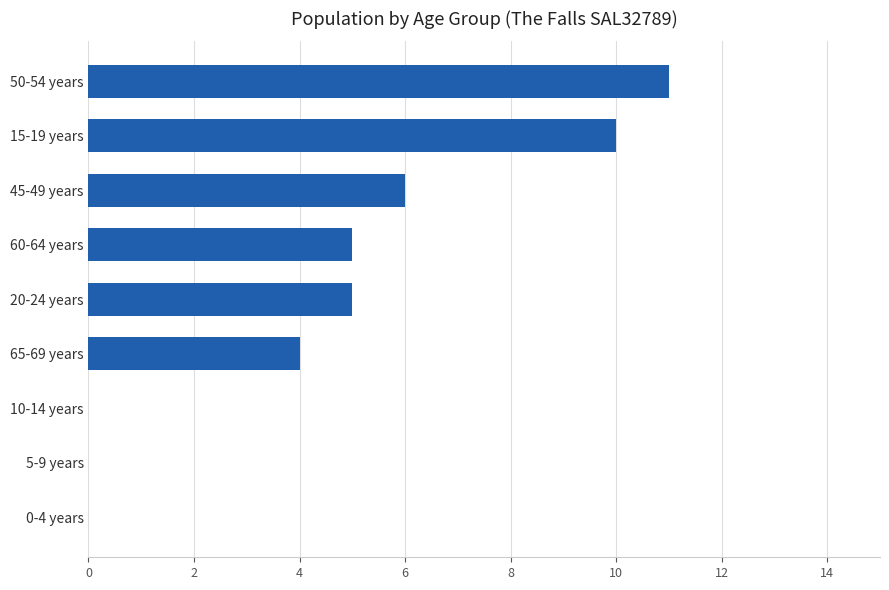

The chart shows a value of -5 at 10-14 years. True or false?

False